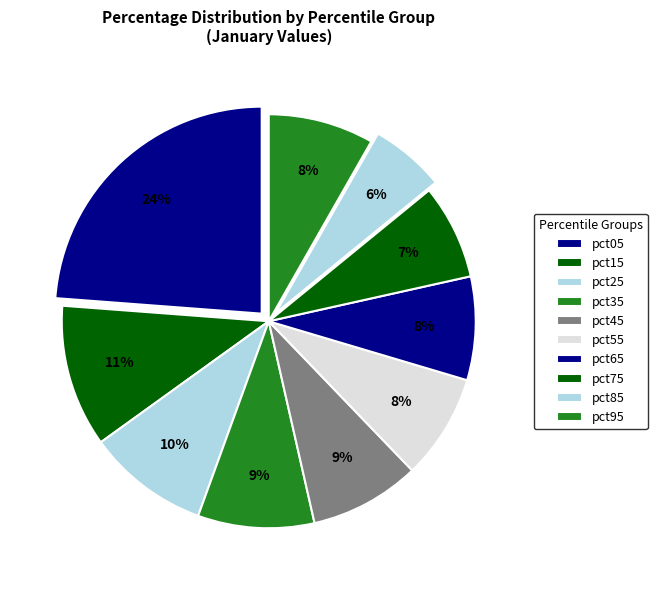

How many segments does this pie chart have?

10